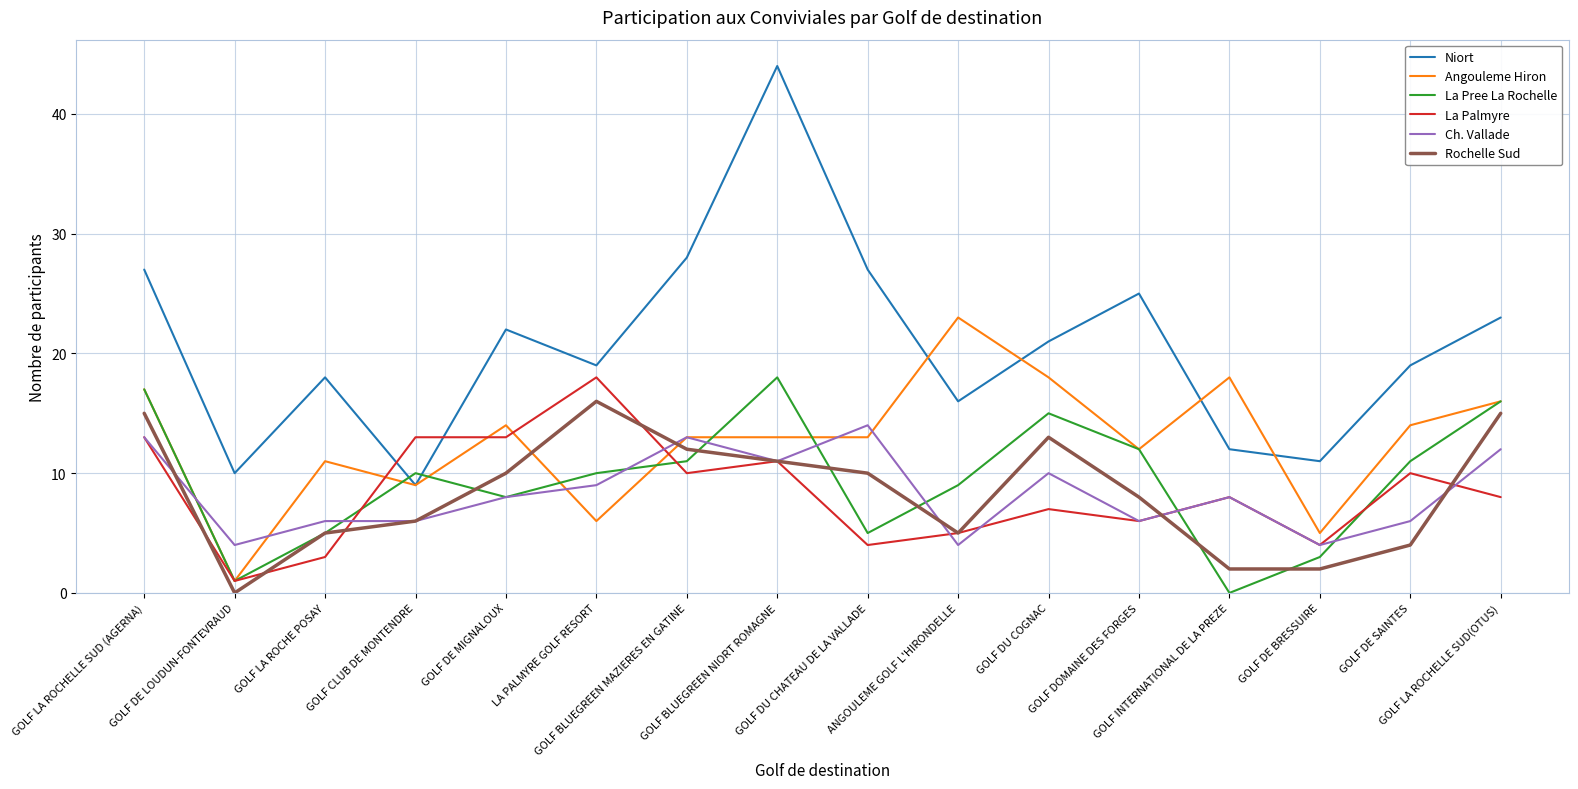

Which series has the widest spread of values?

Niort